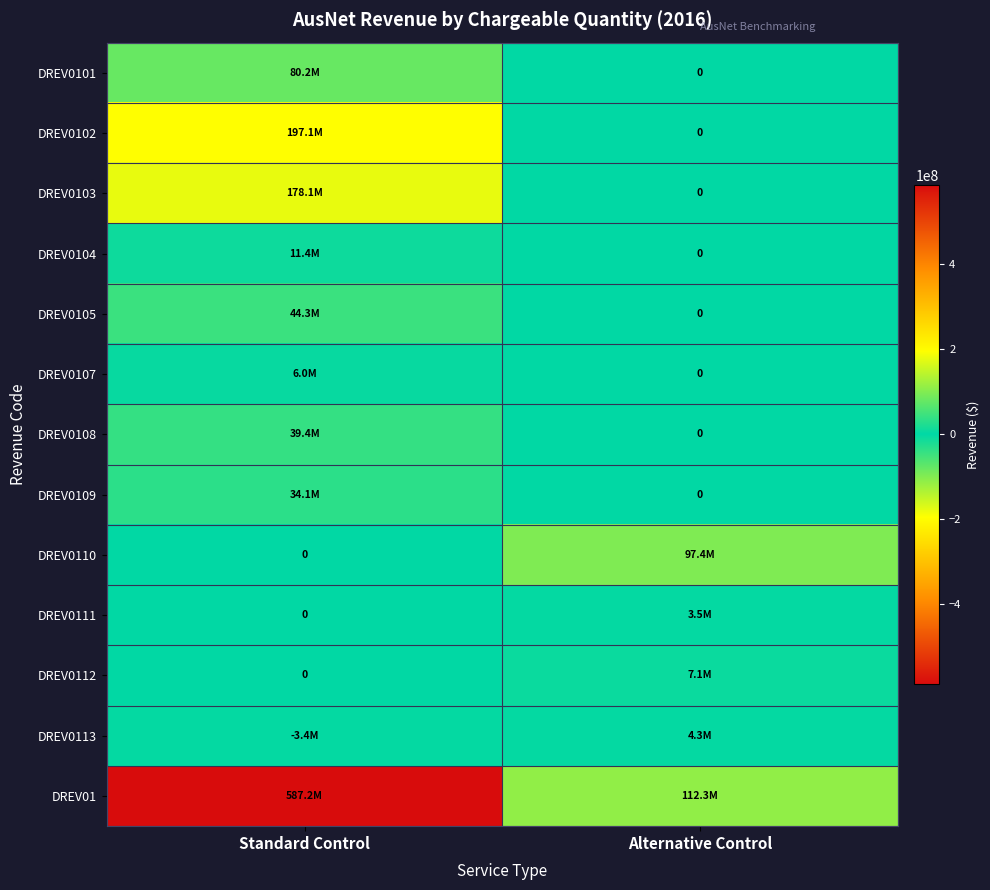

What is the total value across all series at Alternative Control?

224594375.4